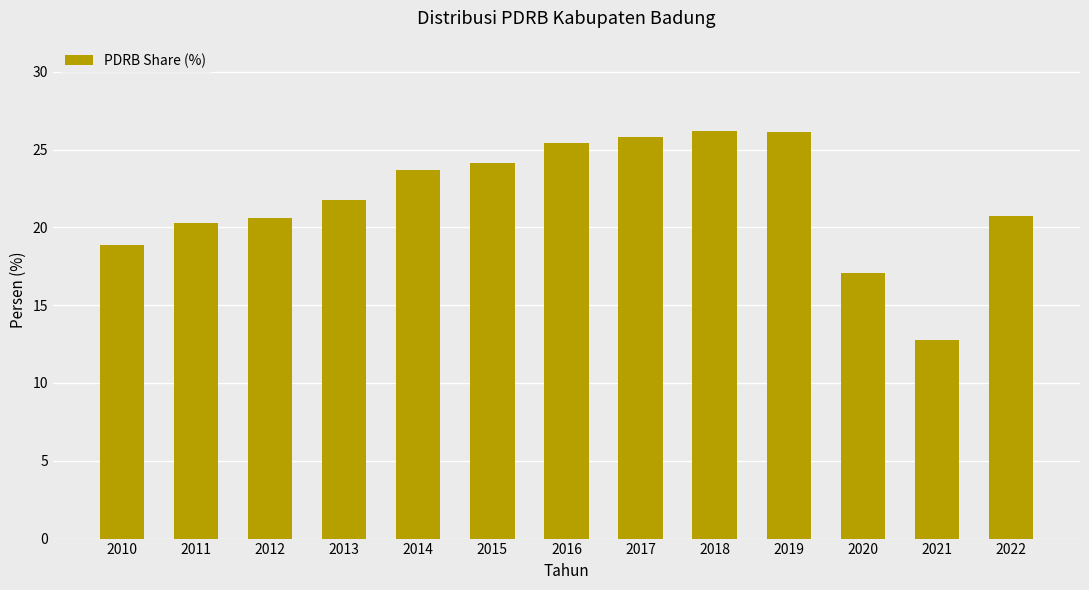

What is the ratio of the value at 2015 to the value at 2022?

1.2